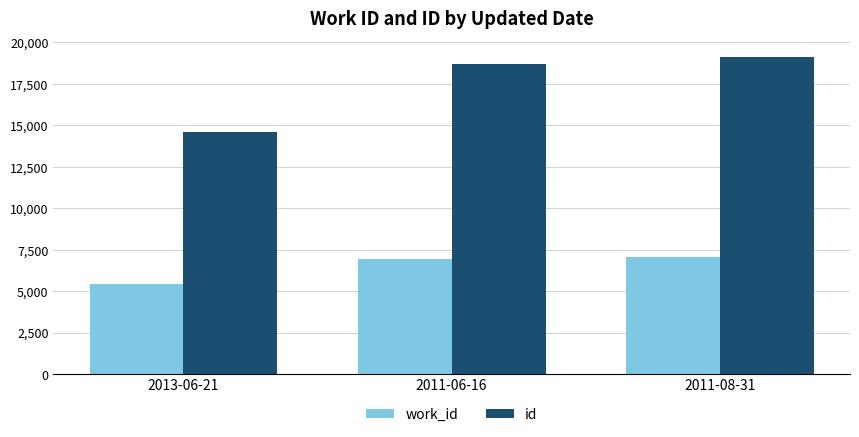

How many bars are there in total?

6